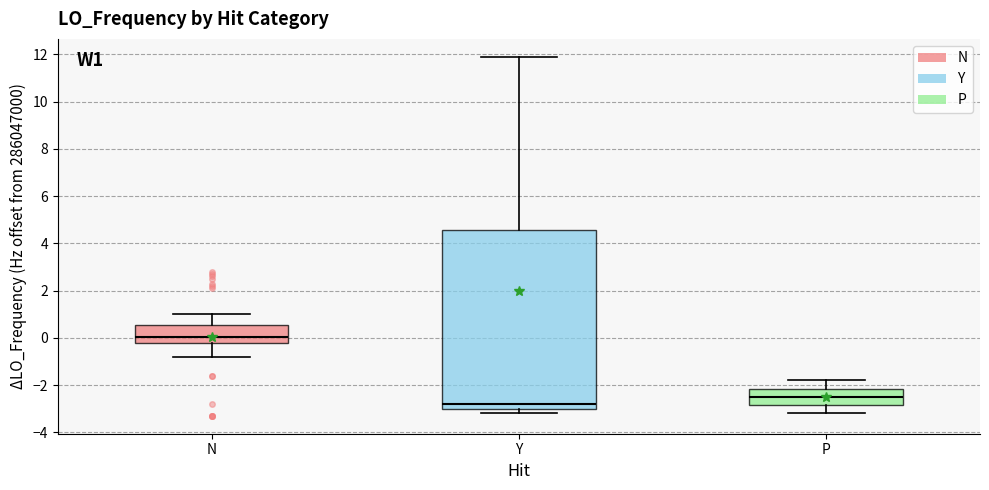

Comparing the boxes themselves (not the whiskers), which one is the tallest?

Y